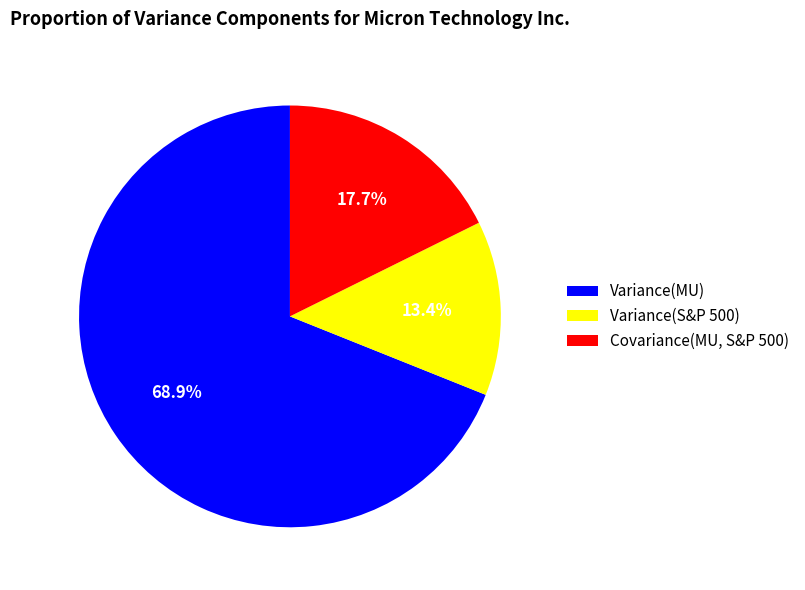

Rank the categories by value from lowest to highest.

Variance(S&P 500), Covariance(MU, S&P 500), Variance(MU)